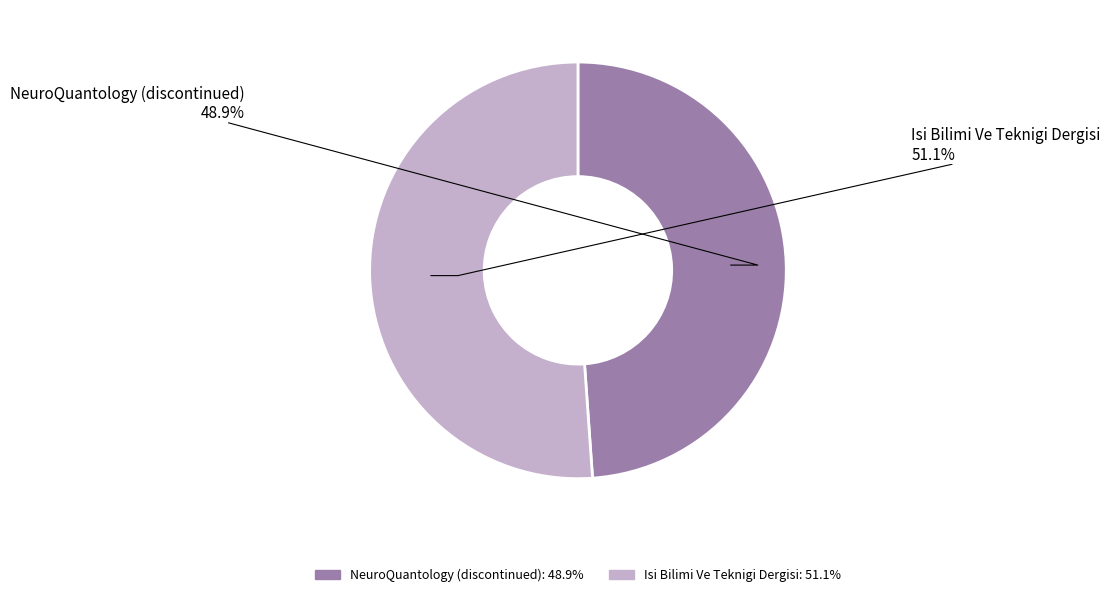

To the nearest percent, what percentage of the pie is Isi Bilimi Ve Teknigi Dergisi?

51%